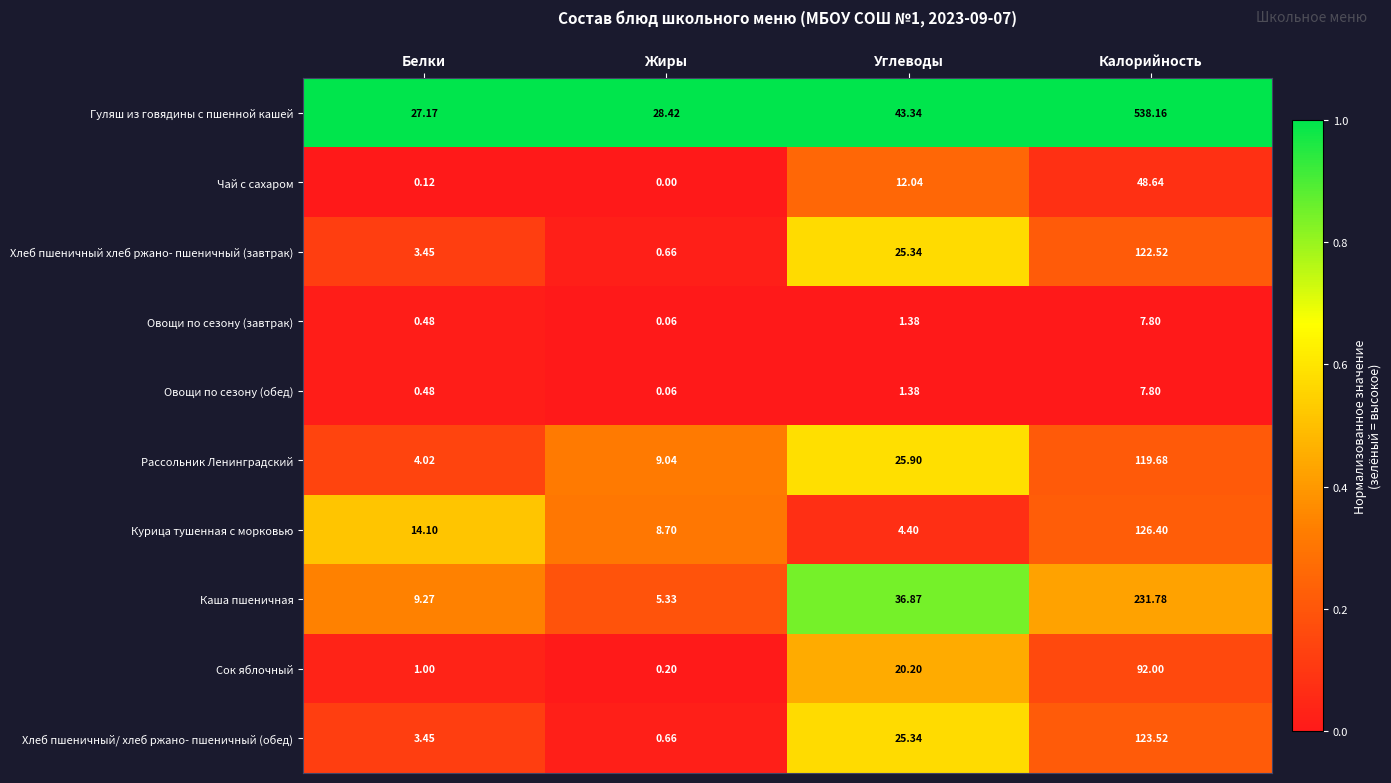

Between Жиры and Калорийность, which series saw the biggest shift?

Гуляш из говядины с пшенной кашей